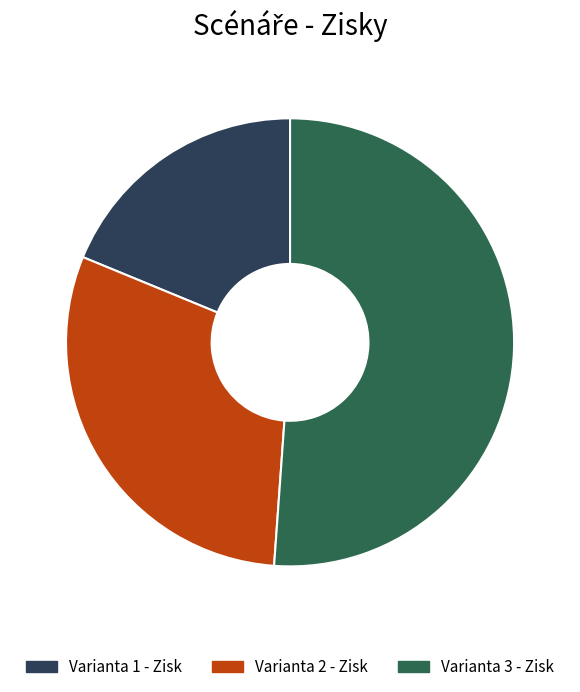

Rank the categories by value from highest to lowest.

Varianta 3 - Zisk, Varianta 2 - Zisk, Varianta 1 - Zisk